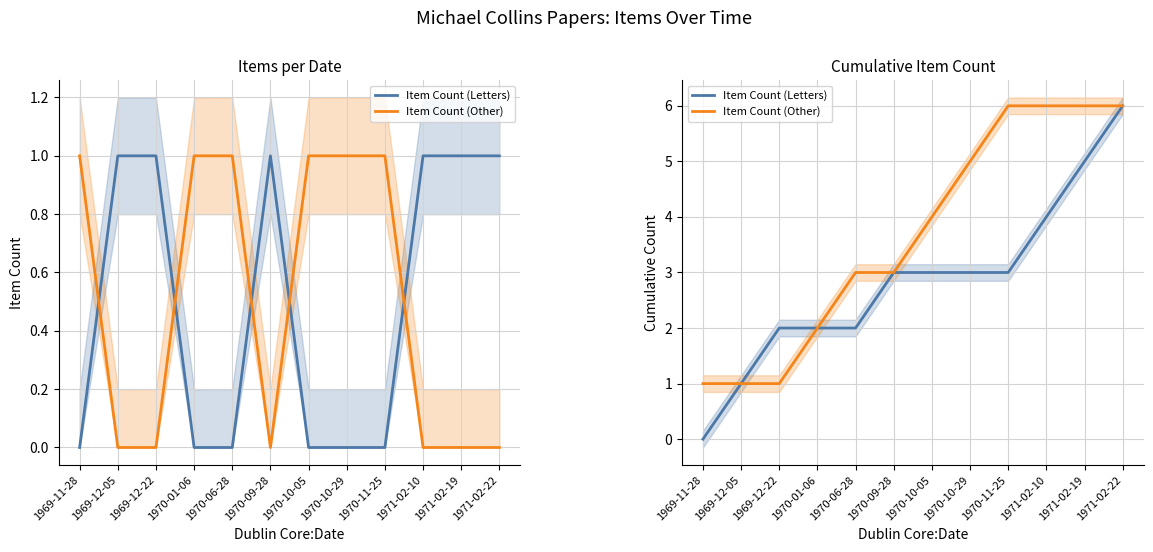

The Item Count (Other) series shows 1 at 1969-12-05. True or false?

False